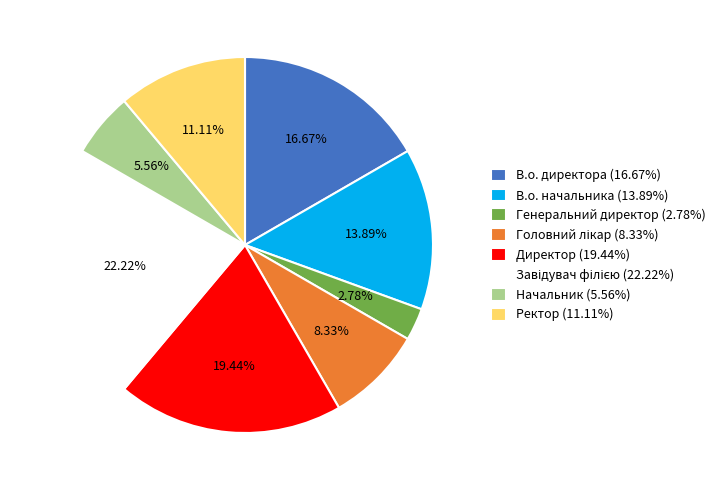

To the nearest percent, what portion does Генеральний директор represent?

3%